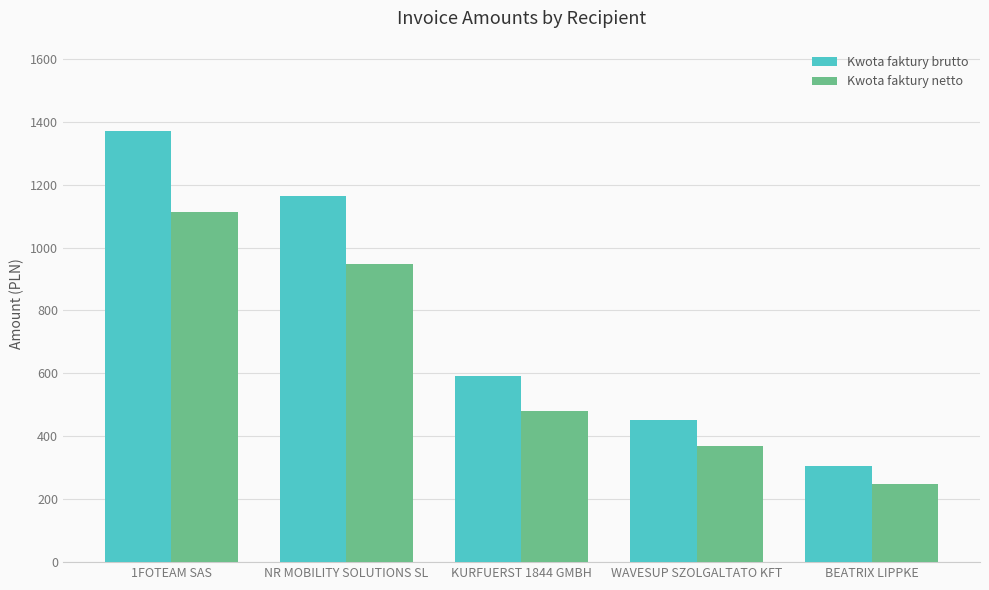

At which label is Kwota faktury netto closest to 681?

KURFUERST 1844 GMBH